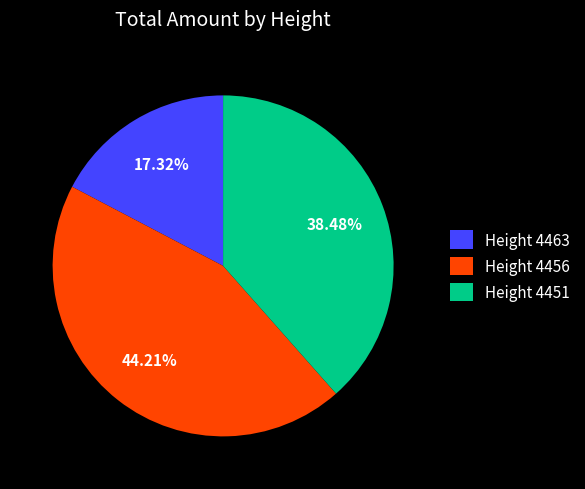

How many segments does this pie chart have?

3